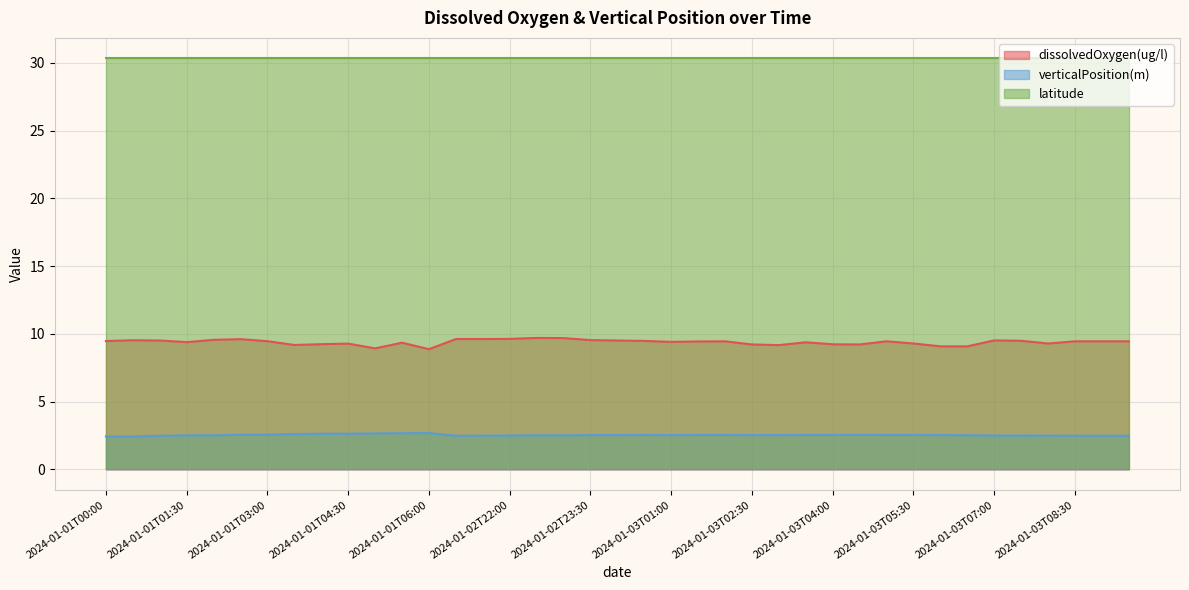

Which category has the highest value across all series?

2024-01-02T22:30